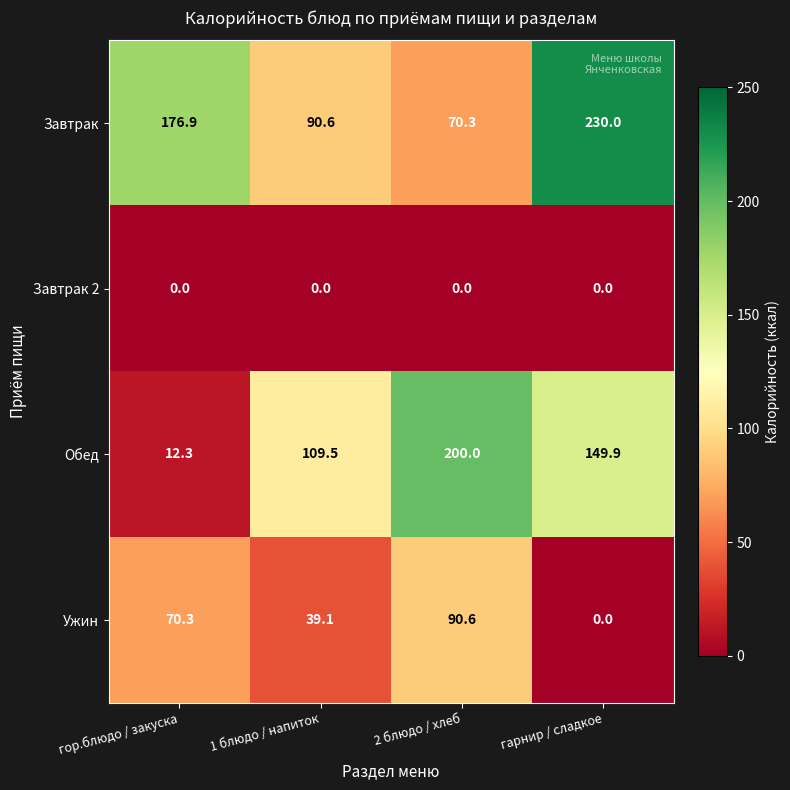

Which series has the largest range (max minus min)?

Обед